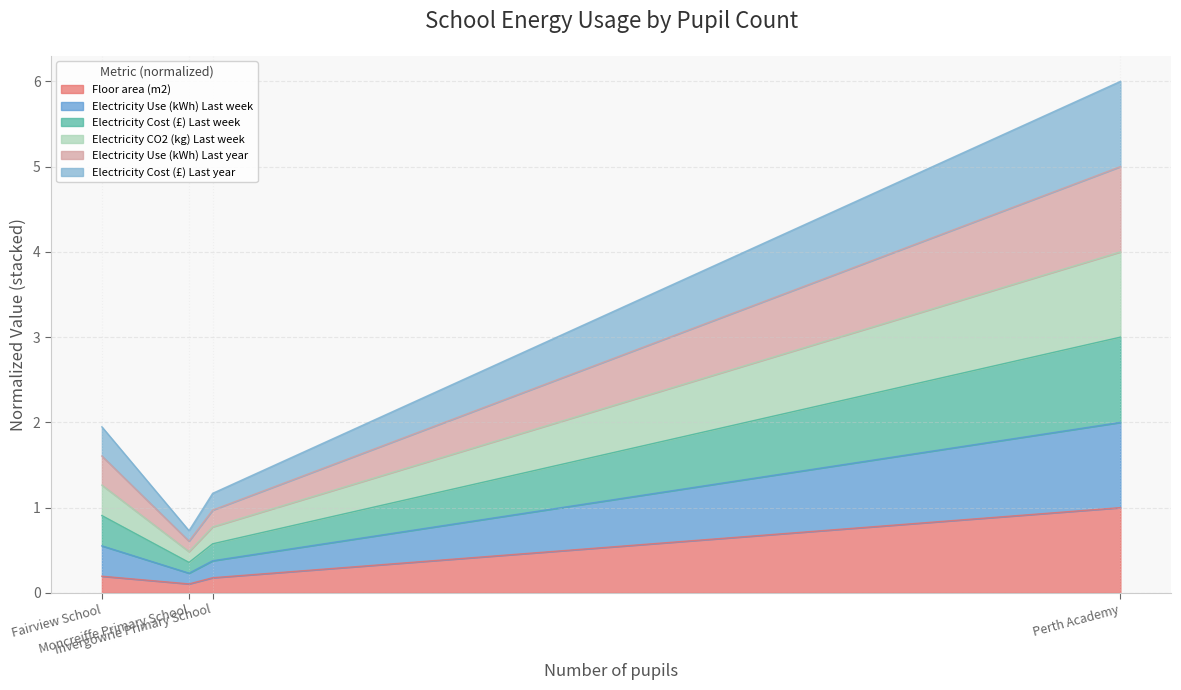

At Perth Academy, list the series in order from smallest to largest.

Floor area (m2), Electricity Cost (£) Last year, Electricity Use (kWh) Last year, Electricity CO2 (kg) Last week, Electricity Cost (£) Last week, Electricity Use (kWh) Last week